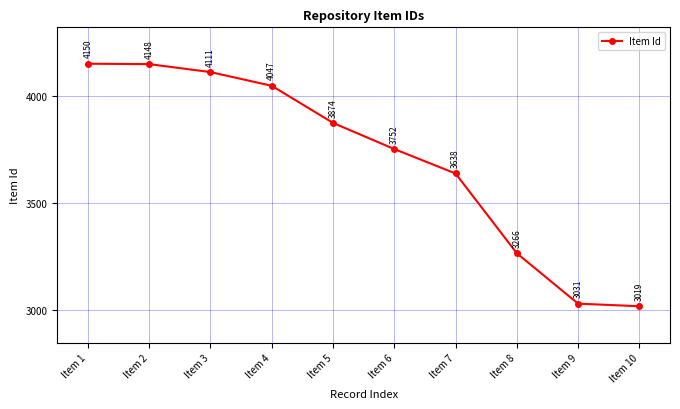

What is the sum of the values at Item 2 and Item 1?

8298